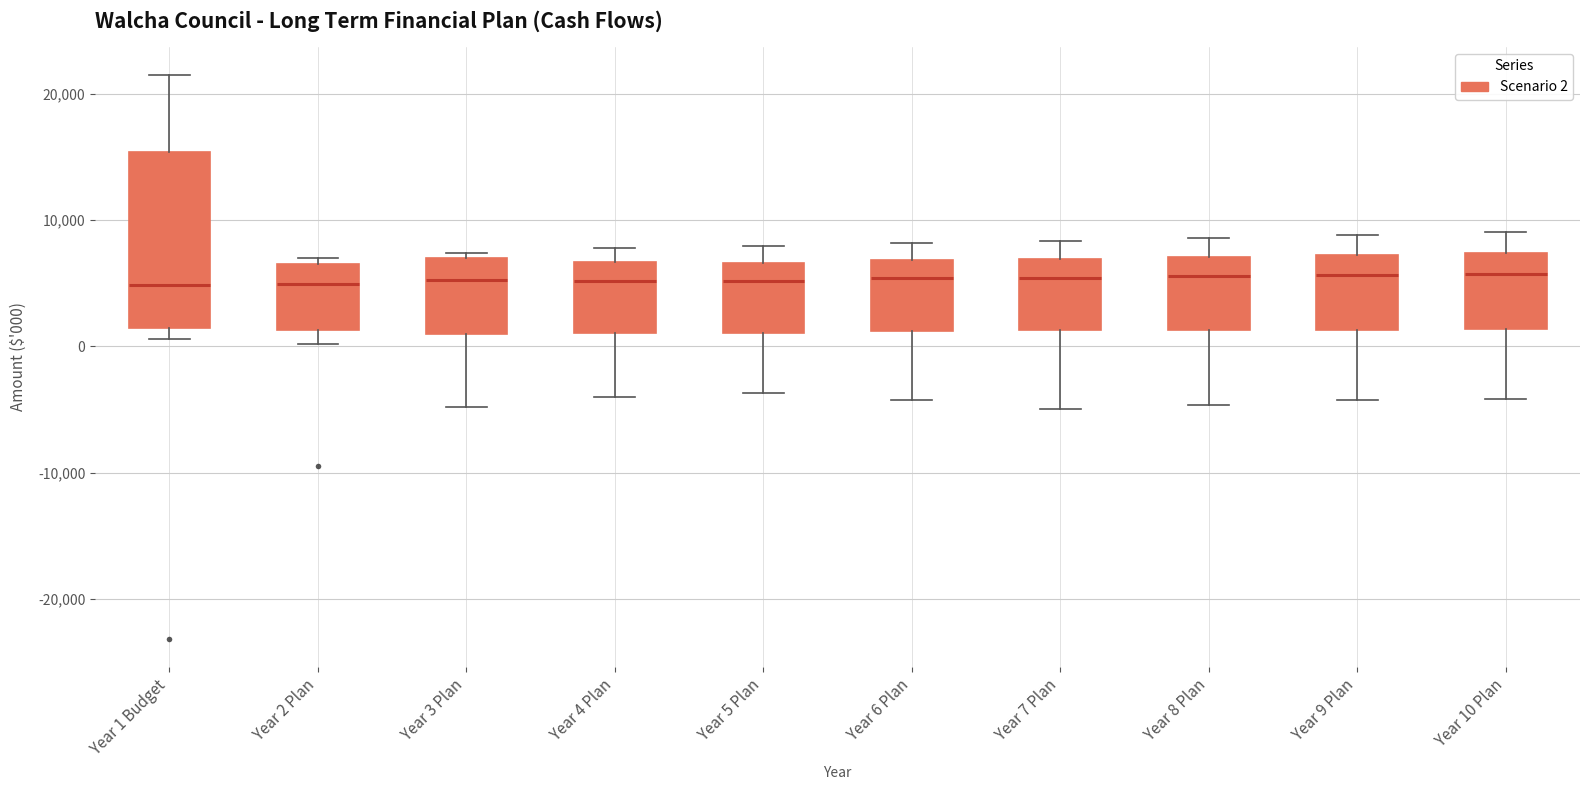

Where is the upper edge of the box for Year 3 Plan on the y-axis? The values are not printed on the chart, so give them approximately, as read against the axis.

7000